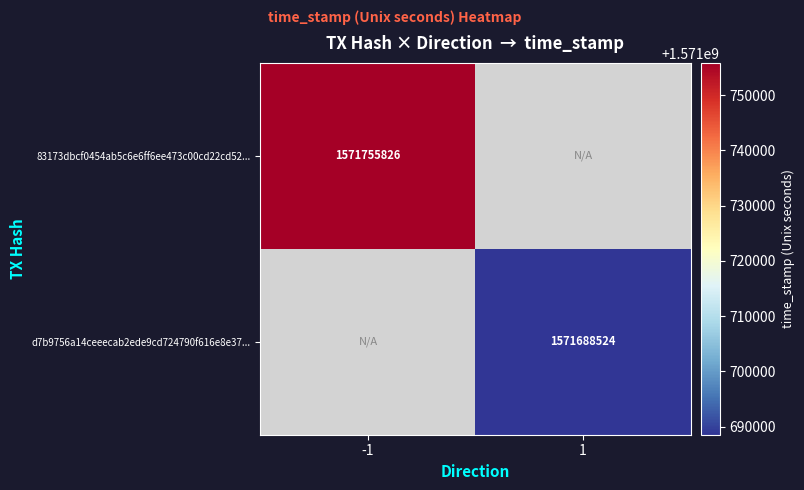

The value of d7b9756a14ceeecab2ede9cd724790f616e8e37... at 1 is 1571688524. True or false?

True